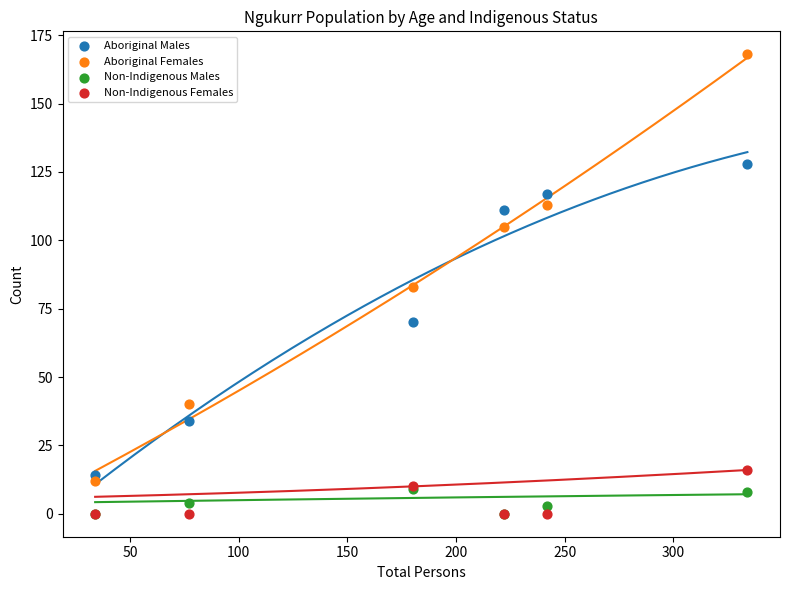

Which series has the widest spread of Y values?

Aboriginal Females